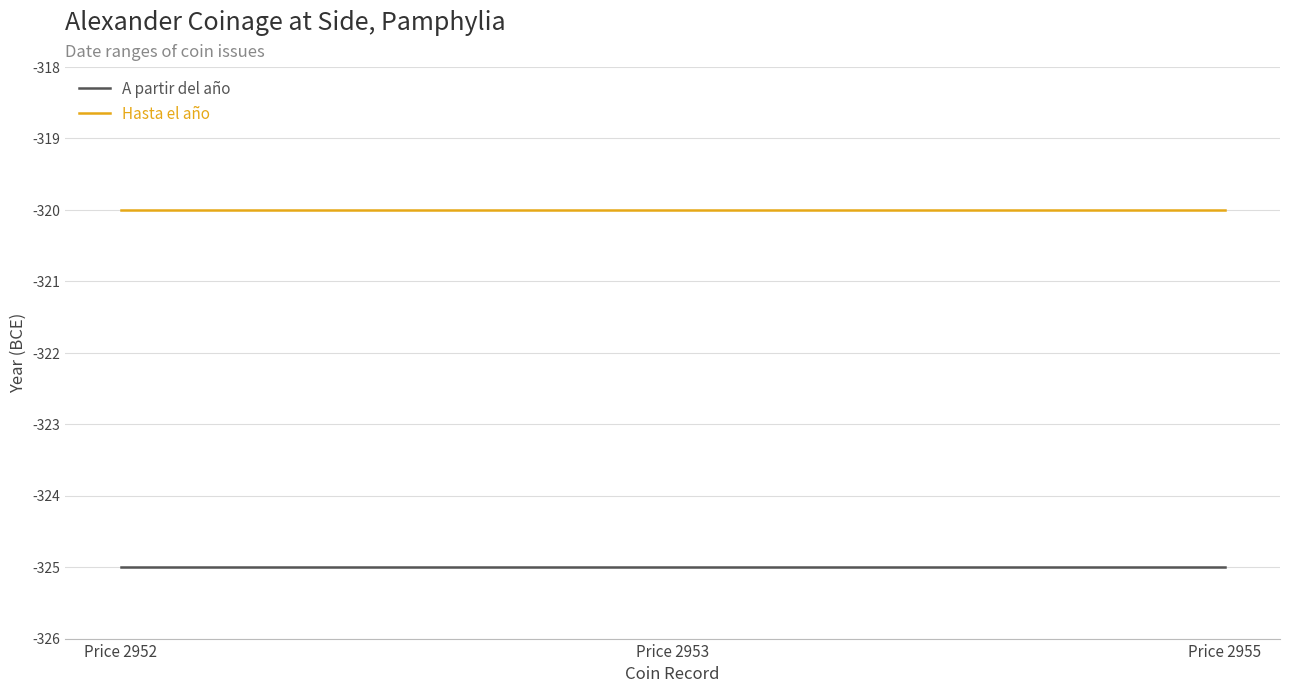

Is the value of Hasta el año at Price 2955 greater than the value of A partir del año at Price 2953?

Yes